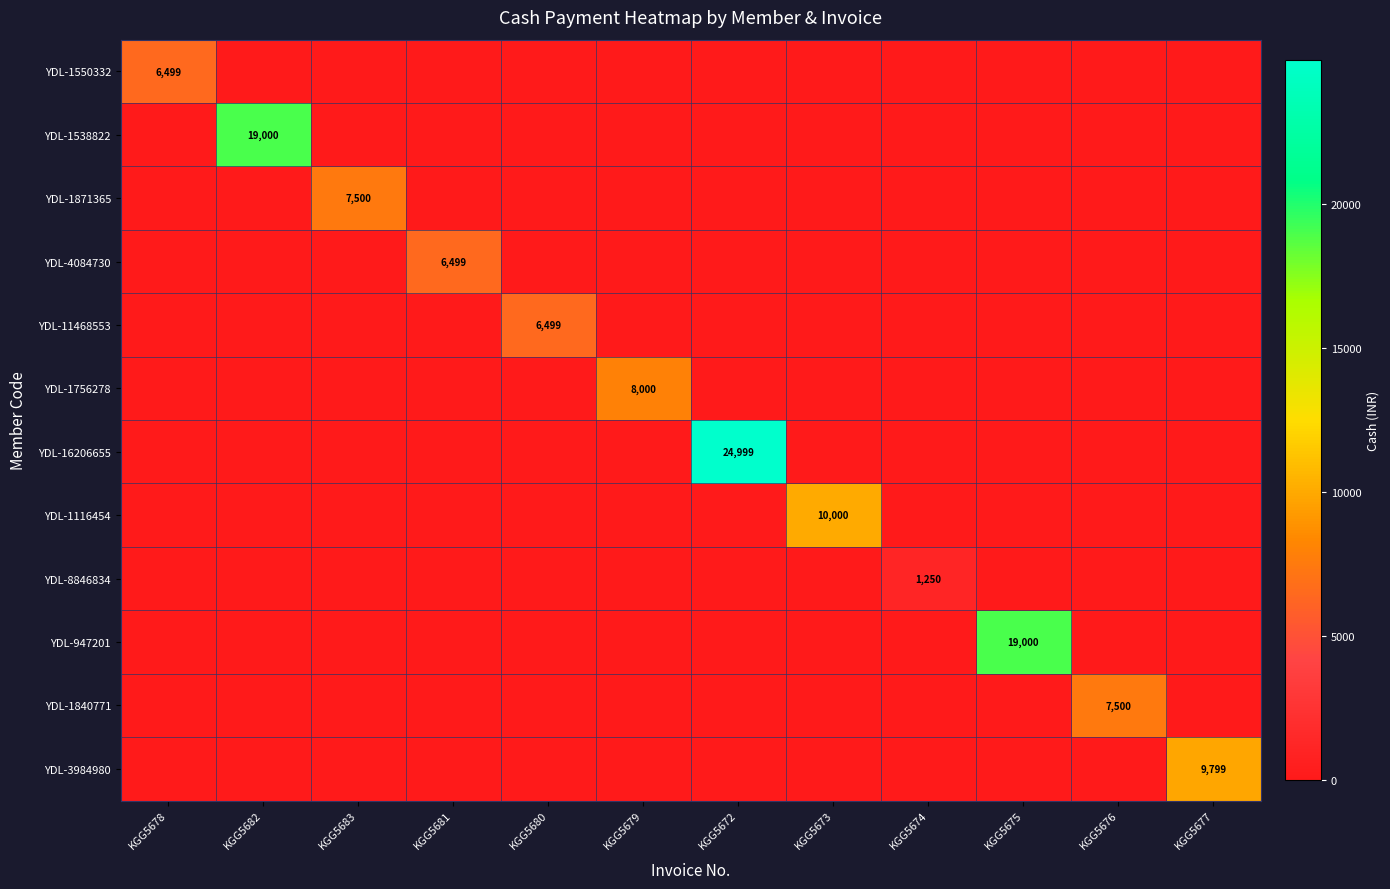

True or false: YDL-1550332 has a value of 6499 at KGG5678.

True